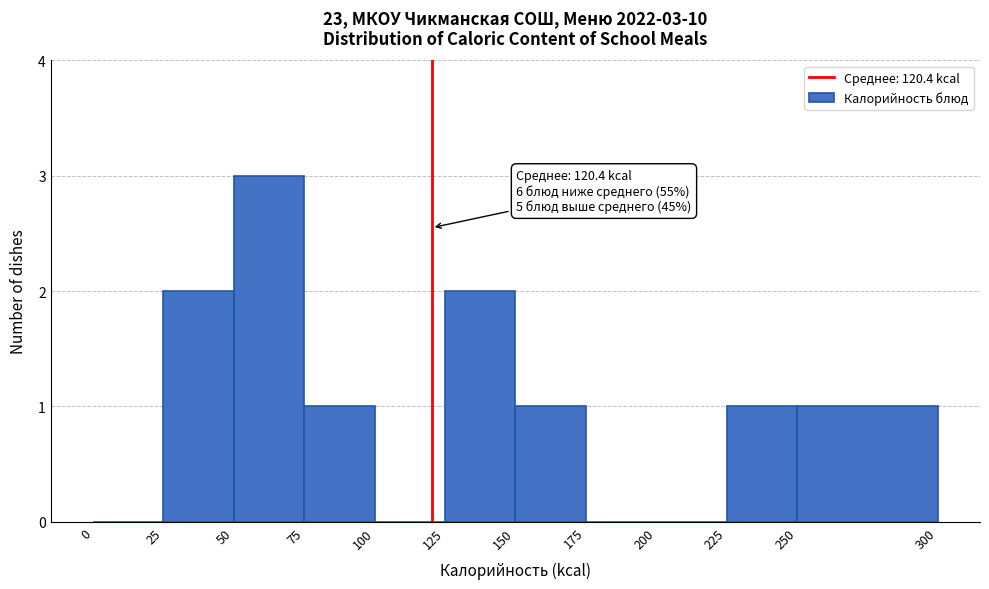

Over which range of the x-axis is the bar tallest?

50 to 75